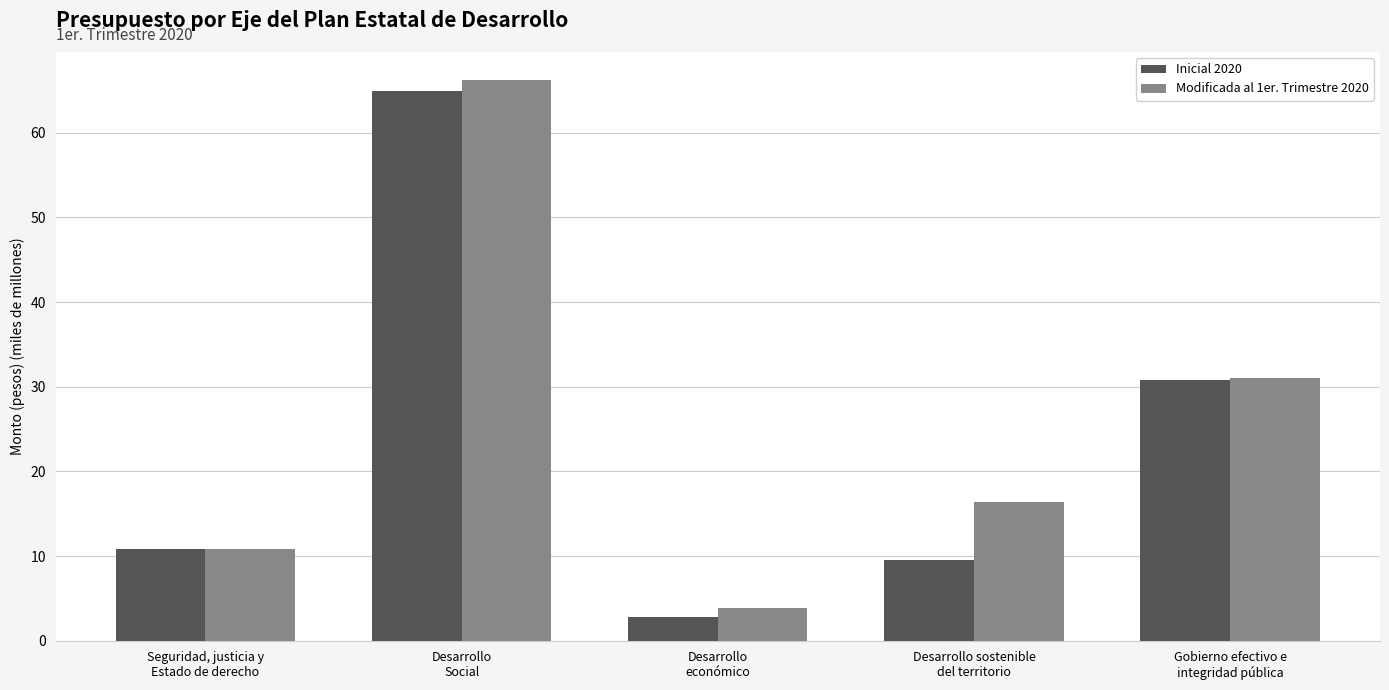

What value does the Modificada al 1er. Trimestre 2020 series have at Desarrollo
Social?

66.2